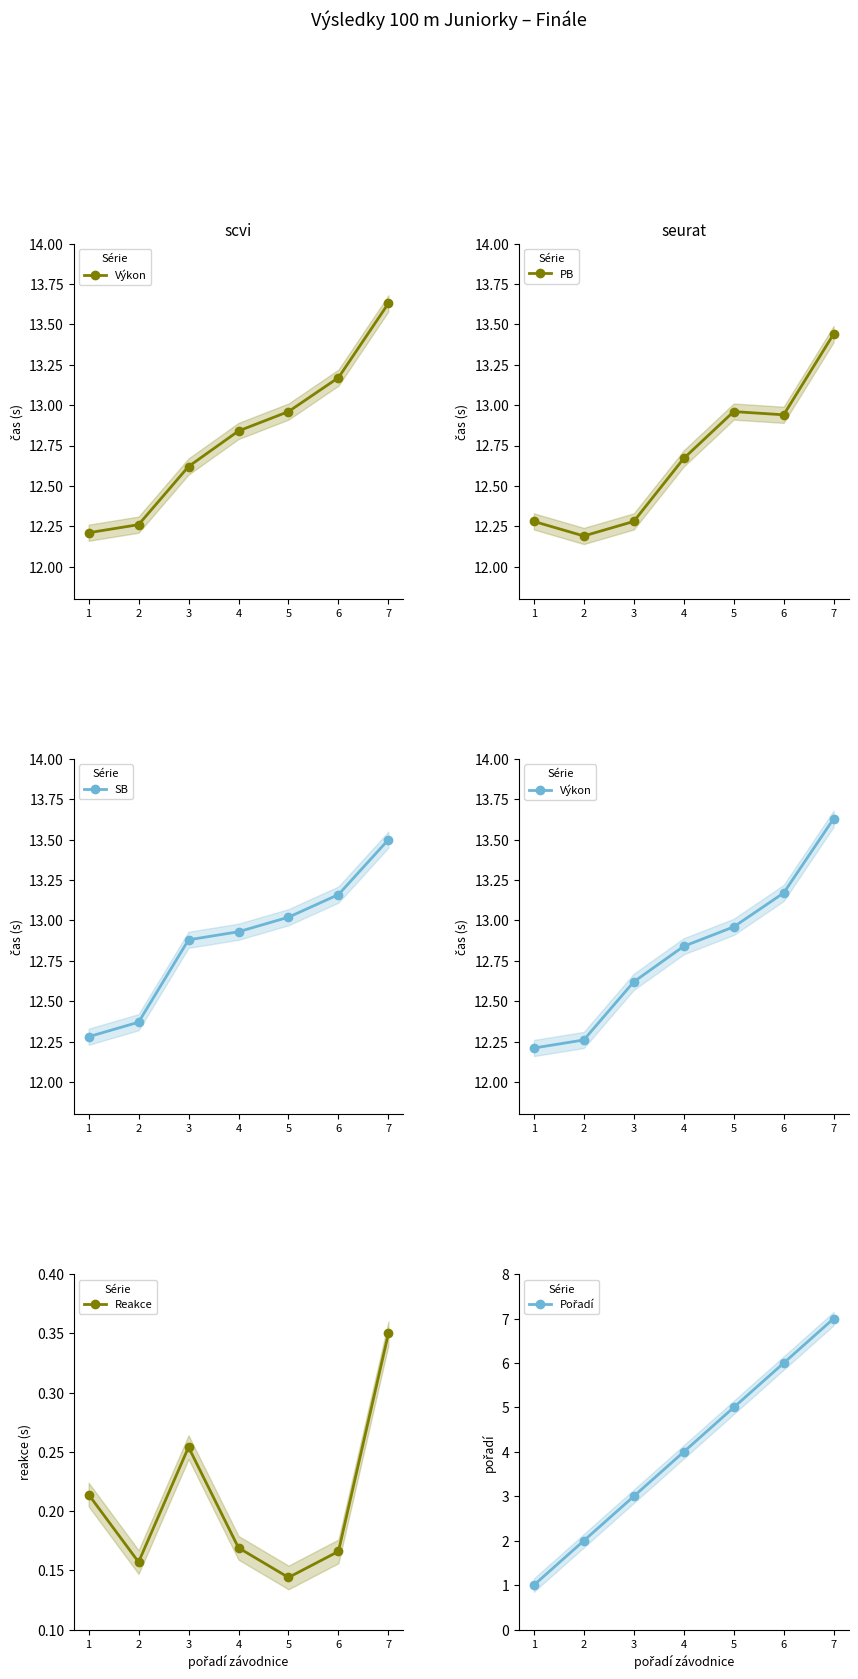

At 3, list the series in order from largest to smallest.

SB, Výkon, PB, Pořadí, Reakce